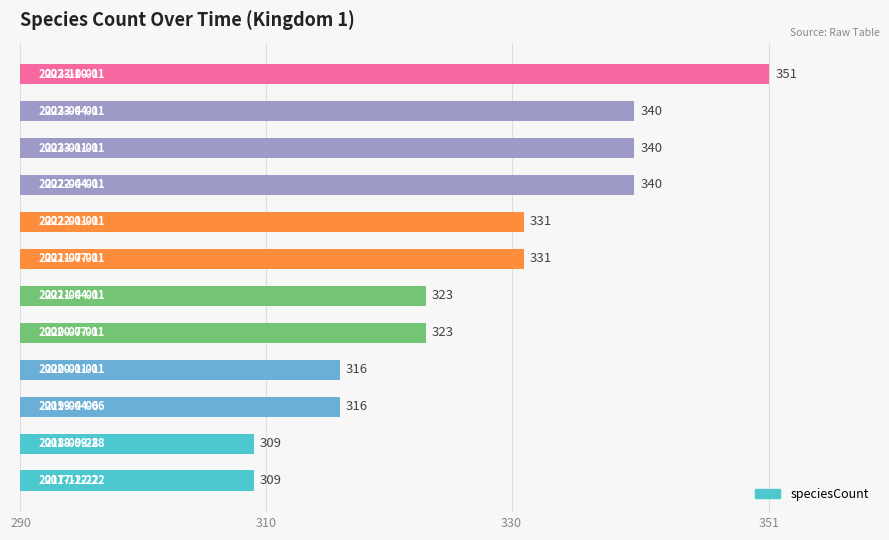

What is the sum of all values?

3929